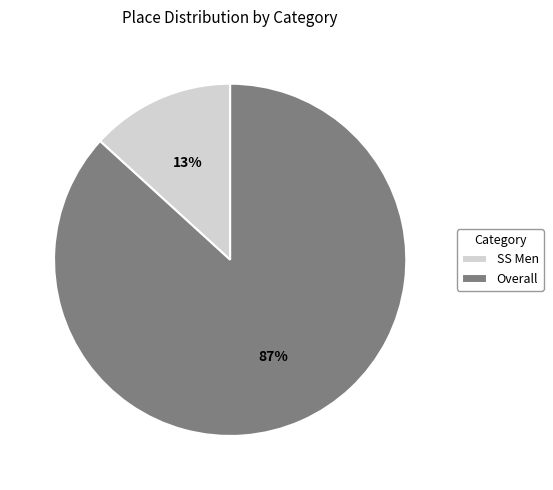

True or false: SS Men accounts for 13% of the total.

True